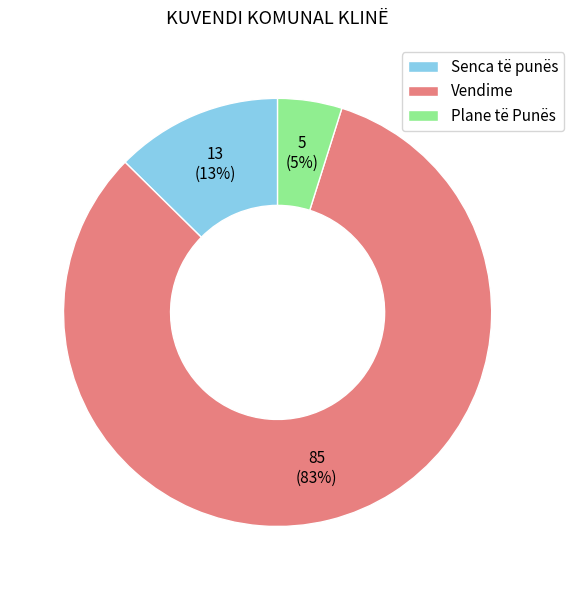

Which category accounts for the majority?

Vendime